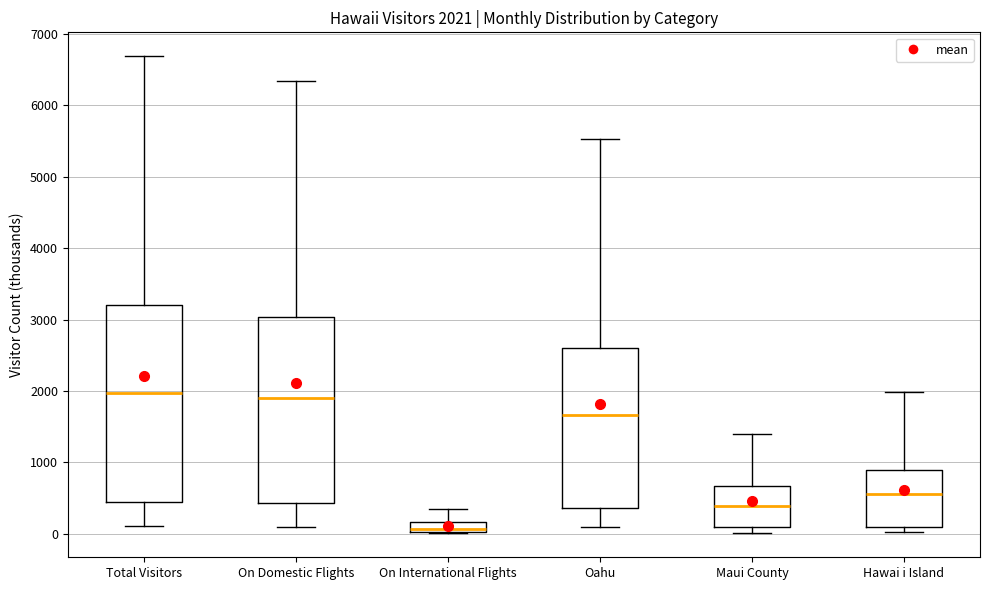

Which box is the tallest, from its lower edge to its upper edge?

Total Visitors